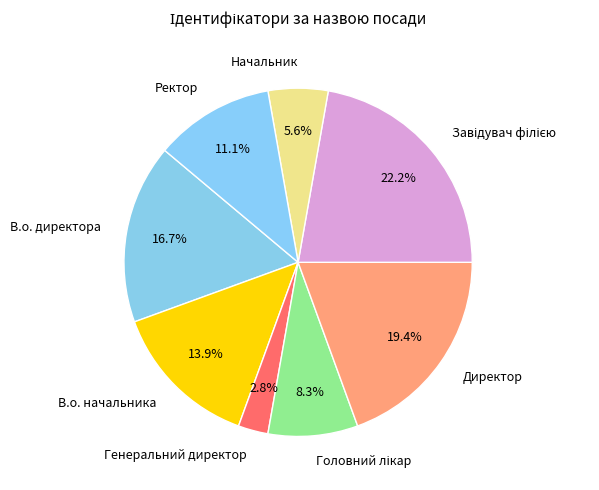

Which category has the smallest portion of the pie?

Генеральний директор